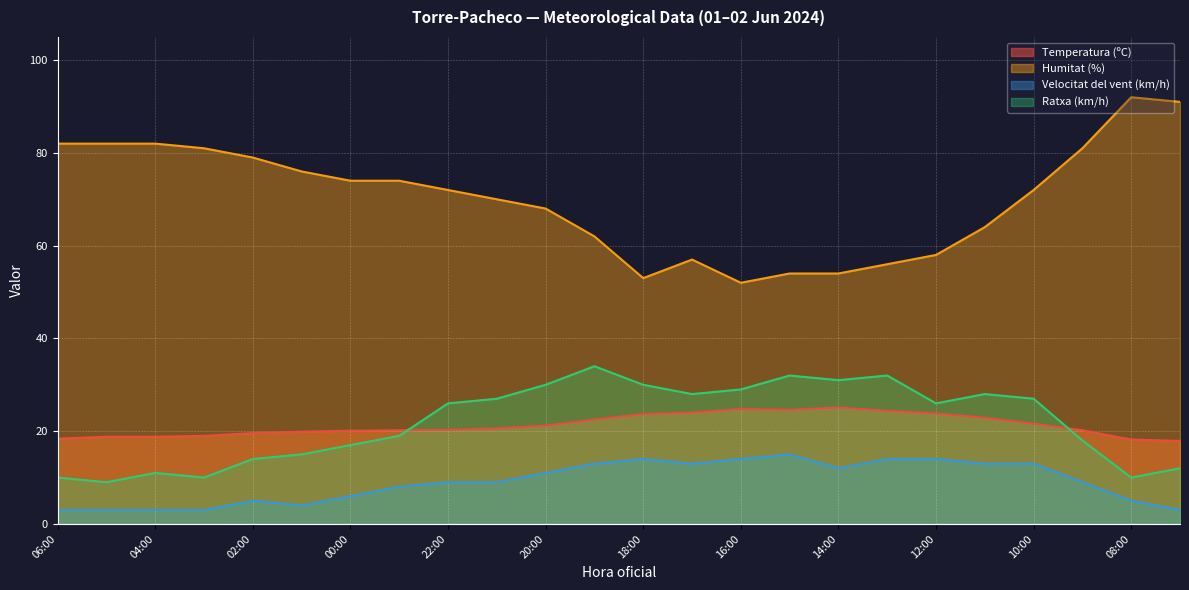

What is the sum of the Ratxa (km/h) values at 20:00 and 08:00?

40.0